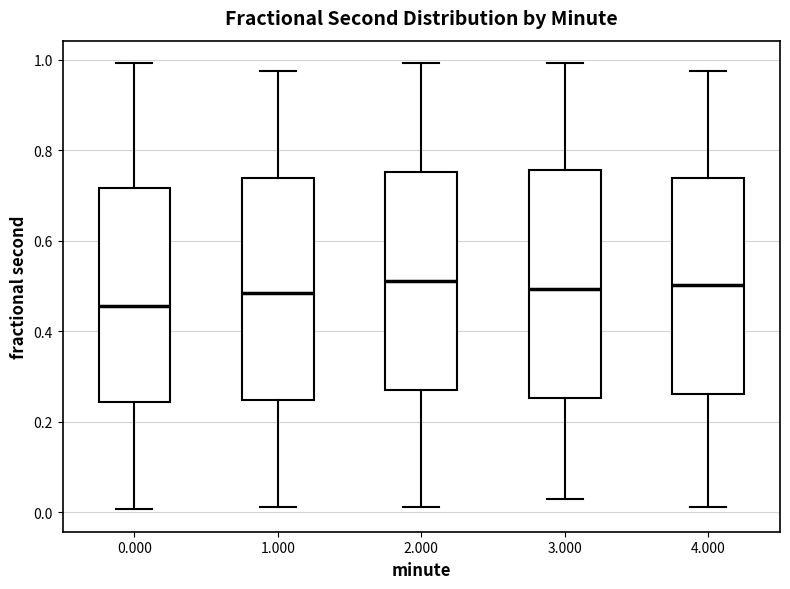

Which box has the lowest median line?

0.000